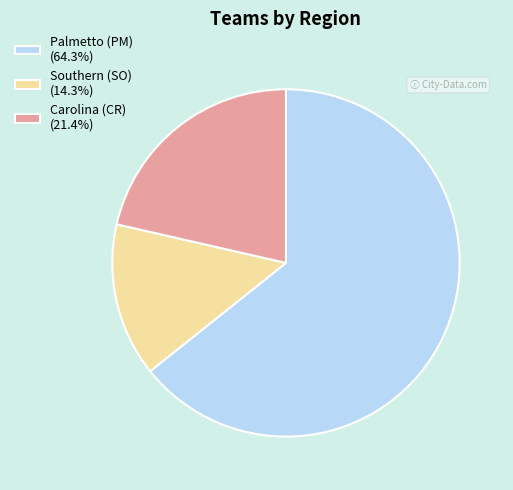

Is Palmetto (PM) (64.3%) the majority of the pie?

Yes